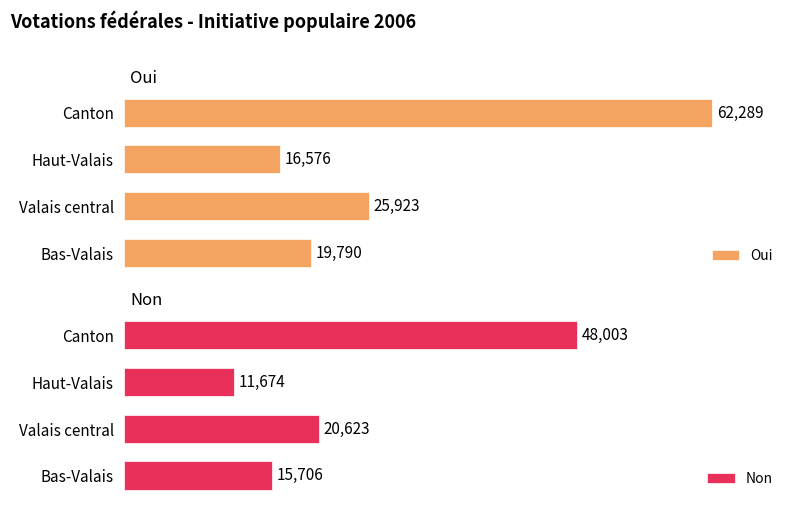

Is it true that Oui equals 33942 at Valais central?

False